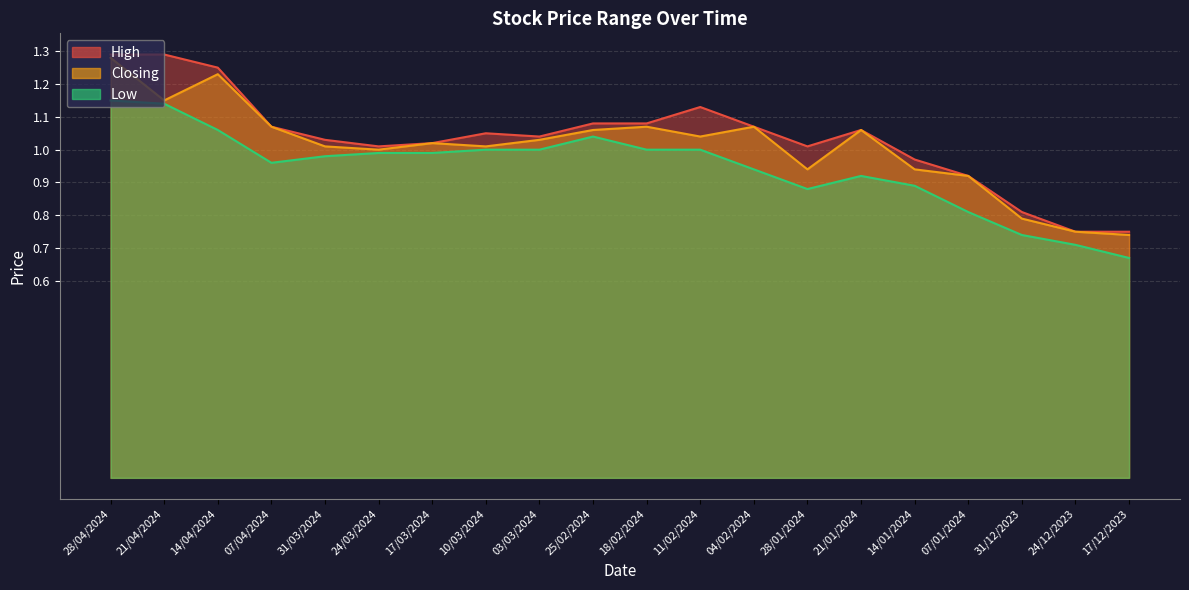

What is the label of the 12th point from the right?

03/03/2024